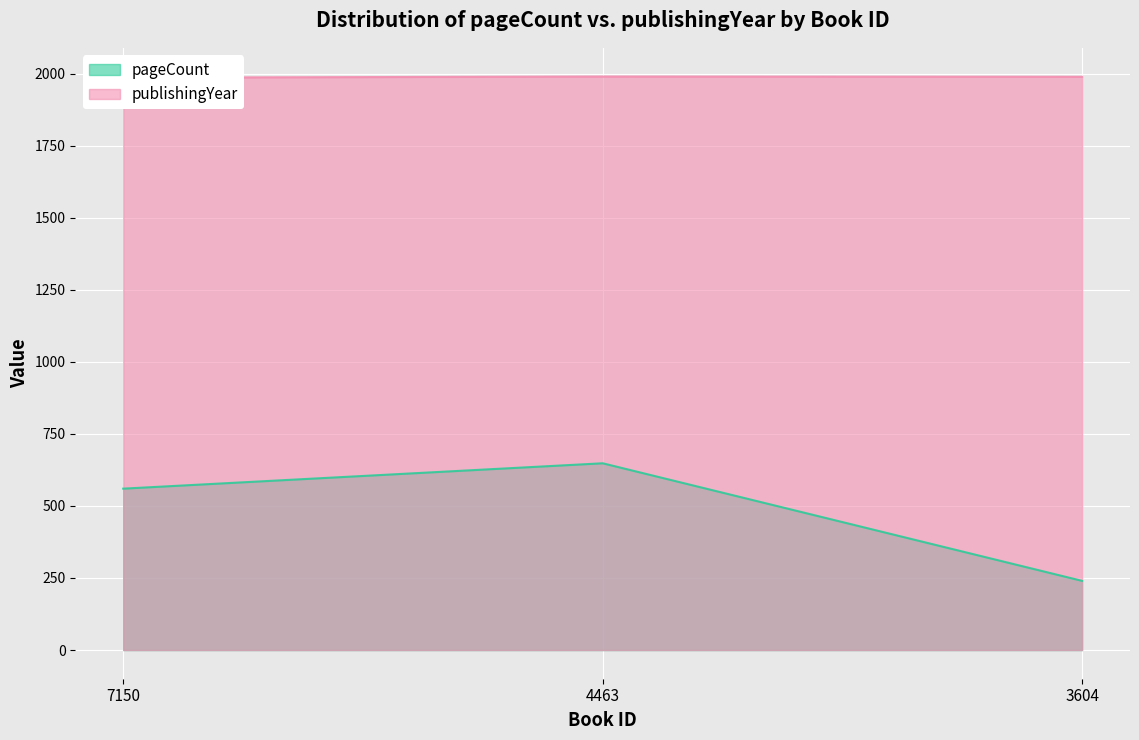

How many distinct data groups are displayed?

2